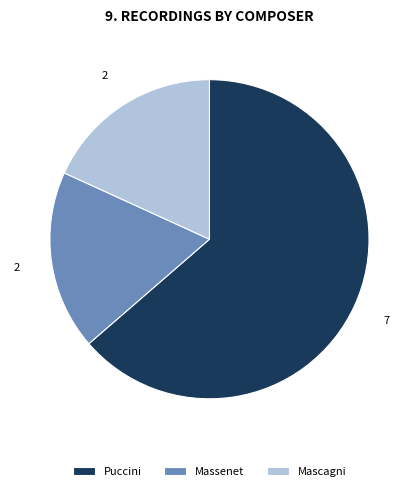

Is the sum of Puccini and Massenet greater than half?

Yes